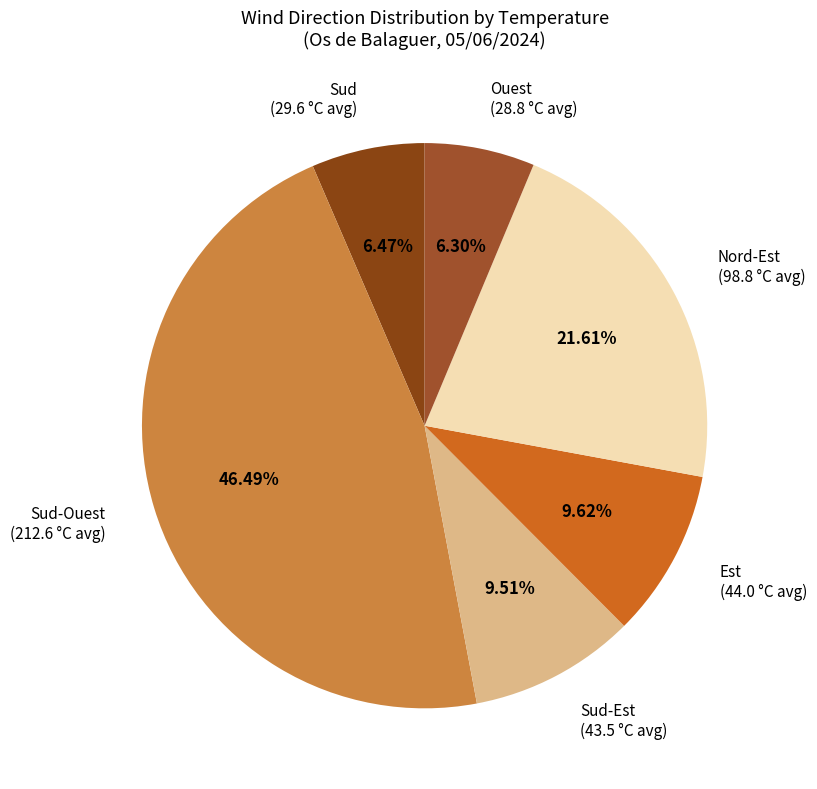

How many segments does this pie chart have?

6